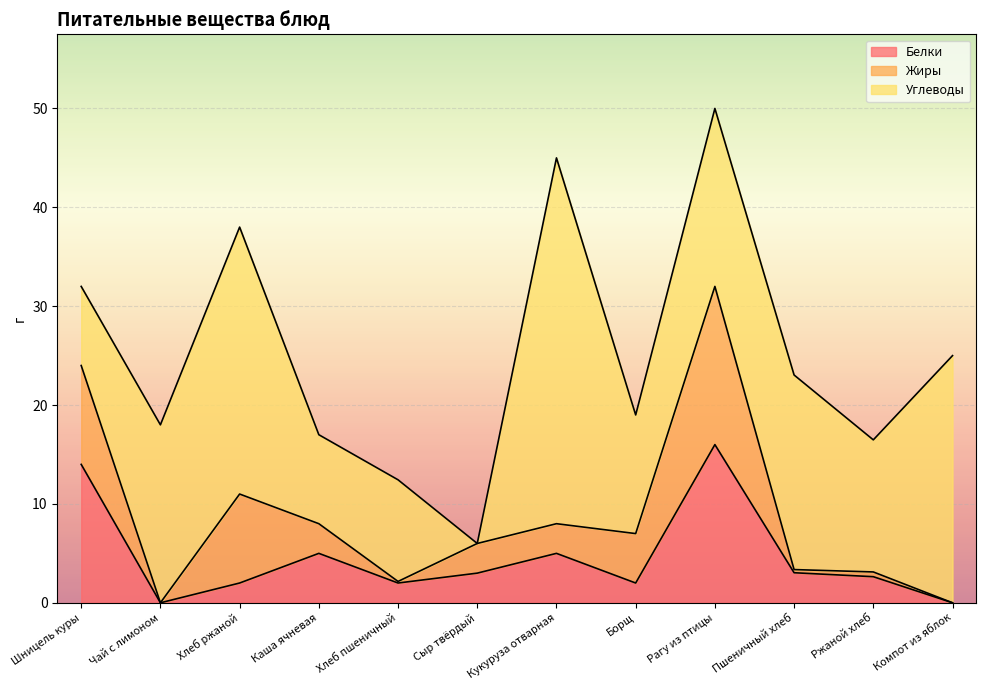

What position from the left is Компот из яблок?

12